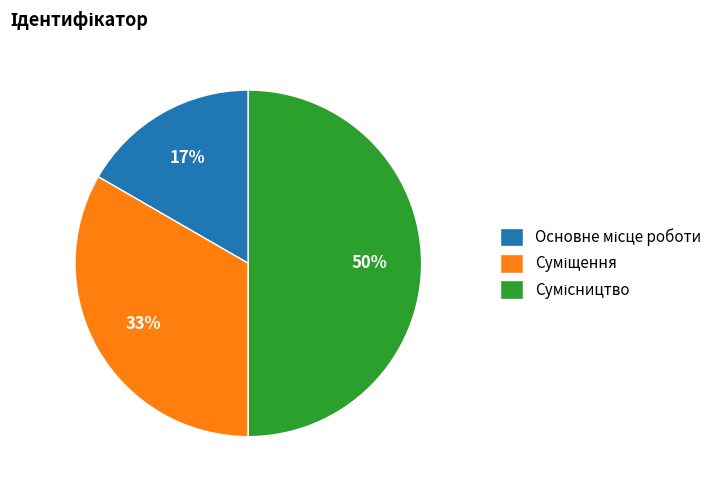

To the nearest percent, what is the average slice percentage?

33%